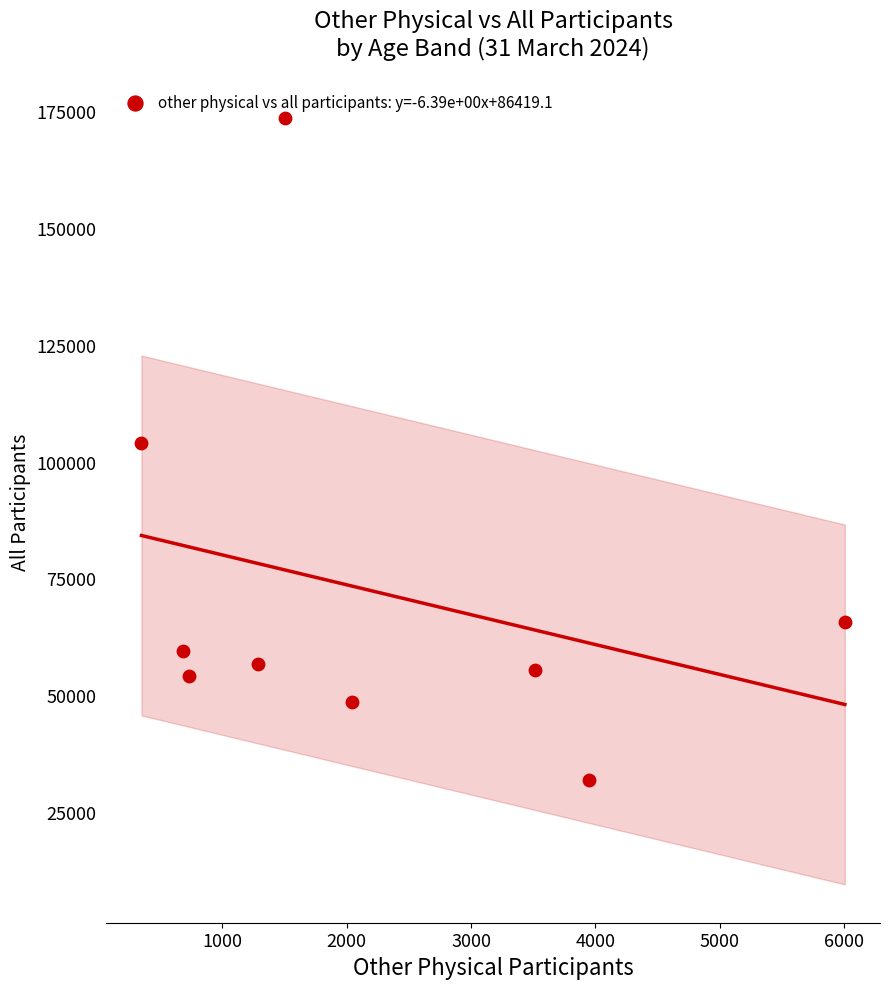

What is the range of X values (max minus min)?

5657